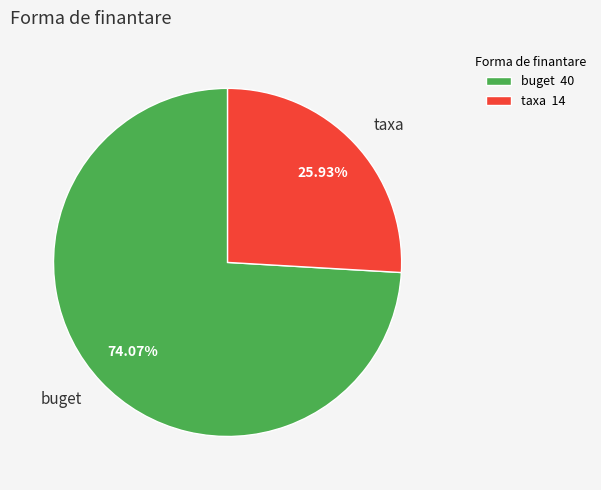

Which slice is the smallest?

taxa